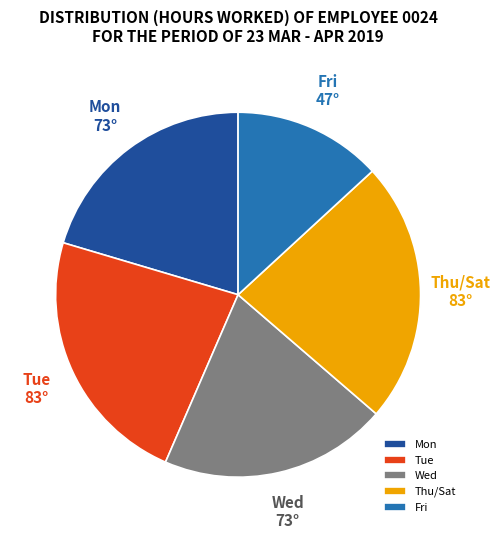

Between Tue and Mon, which is larger?

Tue